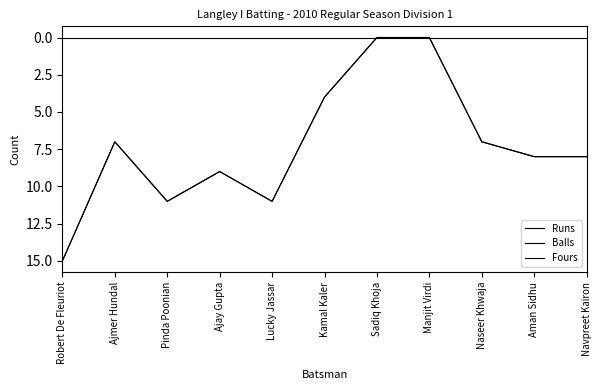

Does the chart have visible grid lines?

No